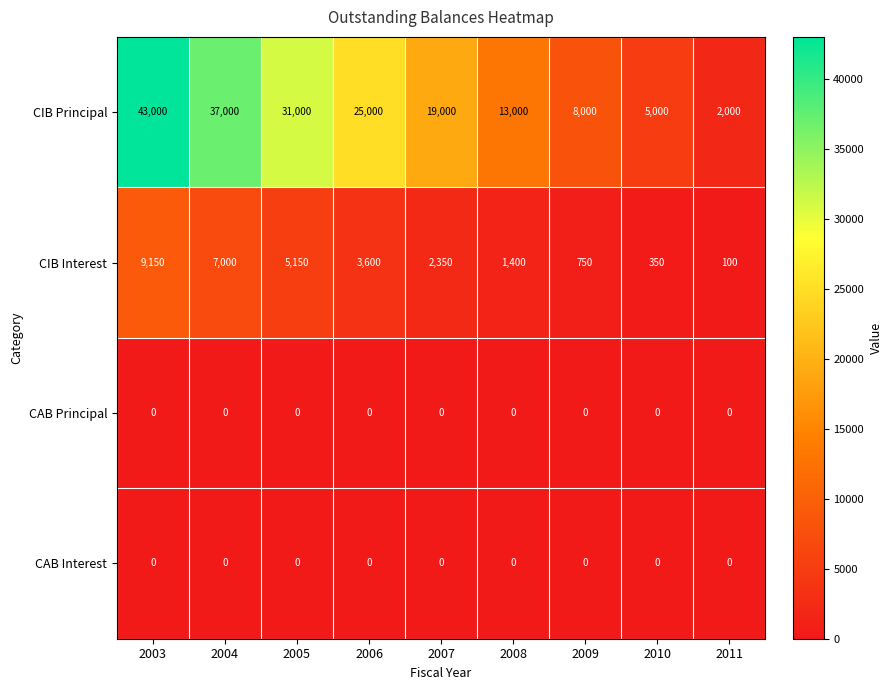

What is the difference between the CIB Interest values at 2007 and 2008?

950